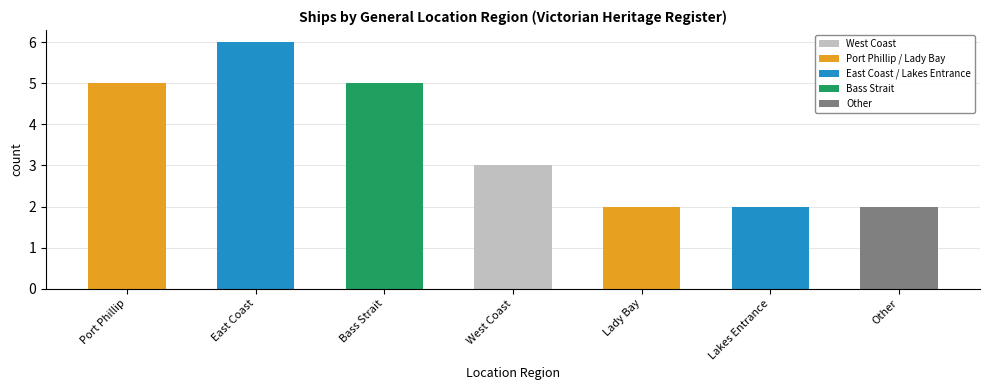

What value does the data have at Bass Strait?

5